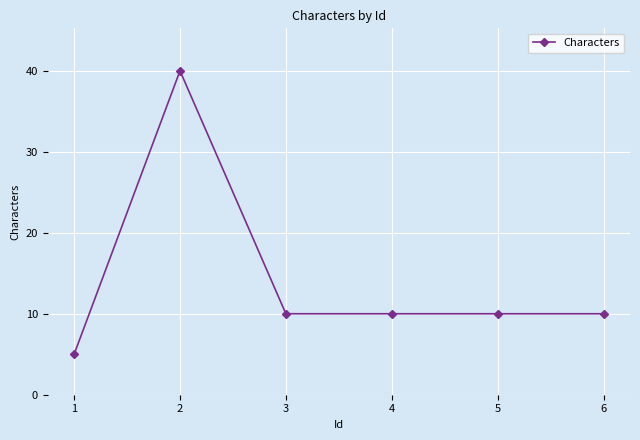

The value at 3 is 10. True or false?

True